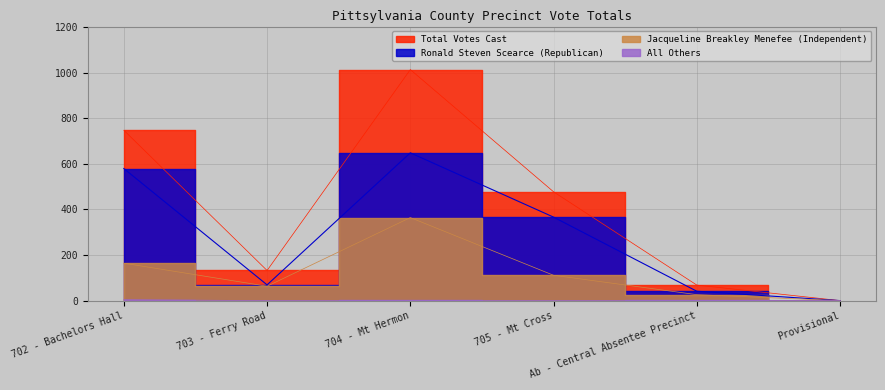

What is the average value of the Total Votes Cast series?

406